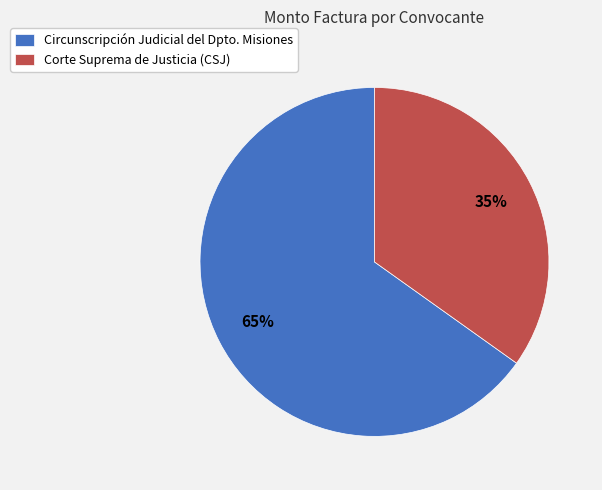

Do Circunscripción Judicial del Dpto. Misiones and Corte Suprema de Justicia (CSJ) together represent more than half of the pie?

Yes